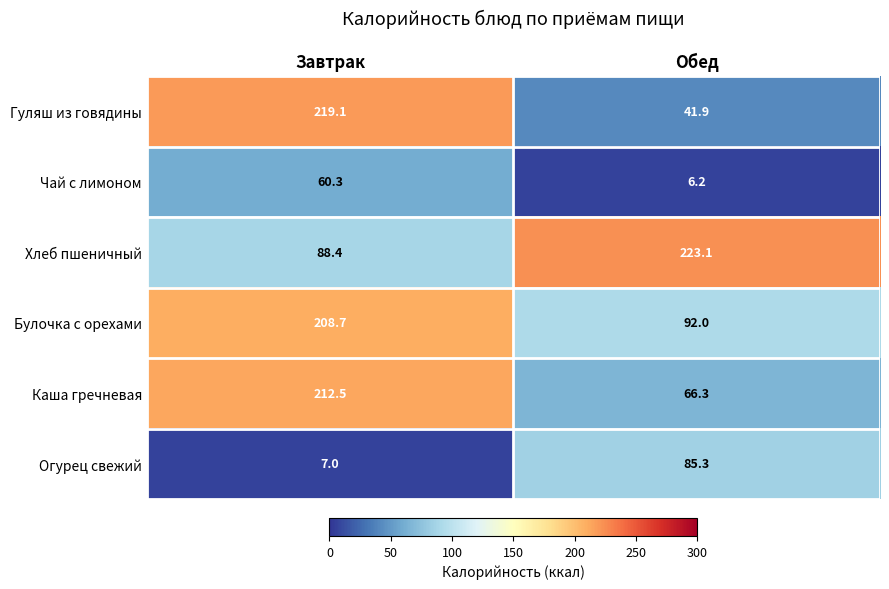

Reading left to right, extract all data points from this chart.

Гуляш из говядины: Завтрак=219.1	Обед=41.9
Чай с лимоном: Завтрак=60.3	Обед=6.2
Хлеб пшеничный: Завтрак=88.4	Обед=223.1
Булочка с орехами: Завтрак=208.7	Обед=92.0
Каша гречневая: Завтрак=212.5	Обед=66.3
Огурец свежий: Завтрак=7.0	Обед=85.3